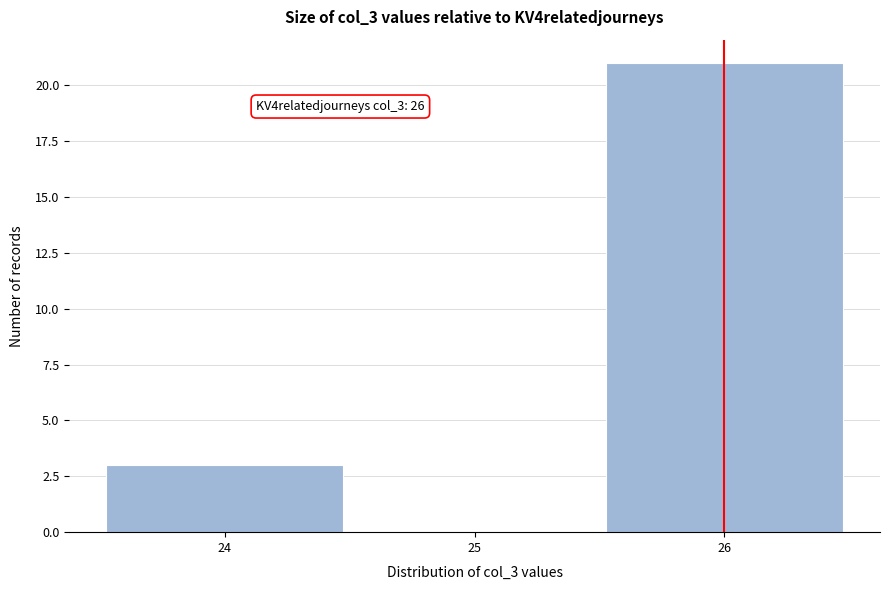

Over which range of the x-axis is the bar tallest?

25.5 to 26.5